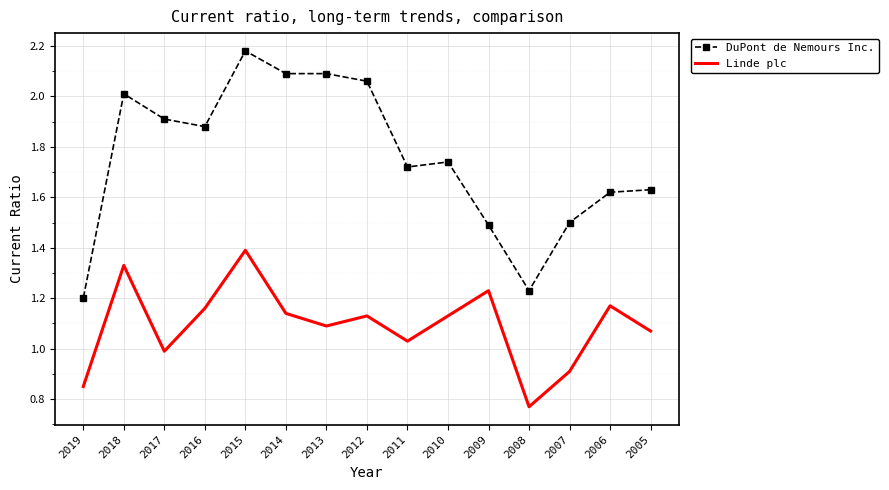

At how many categories does at least one series exceed 2?

5